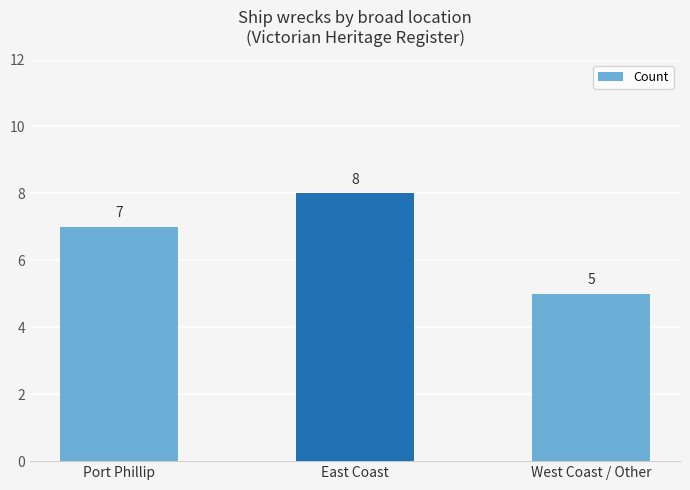

Which label corresponds to the smallest value in the chart?

West Coast / Other